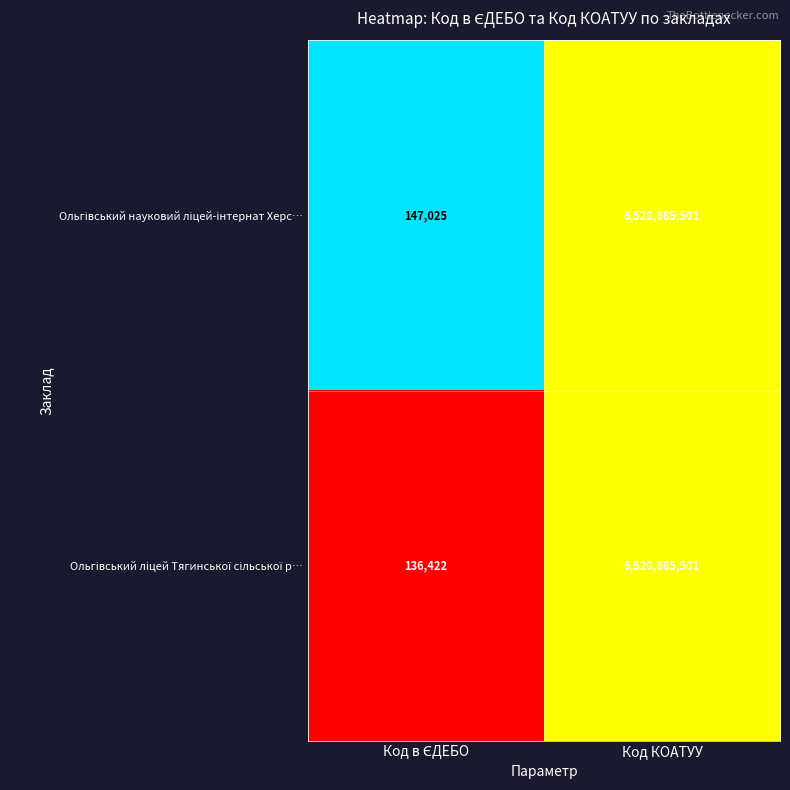

Which category has the highest value across all series?

Код КОАТУУ